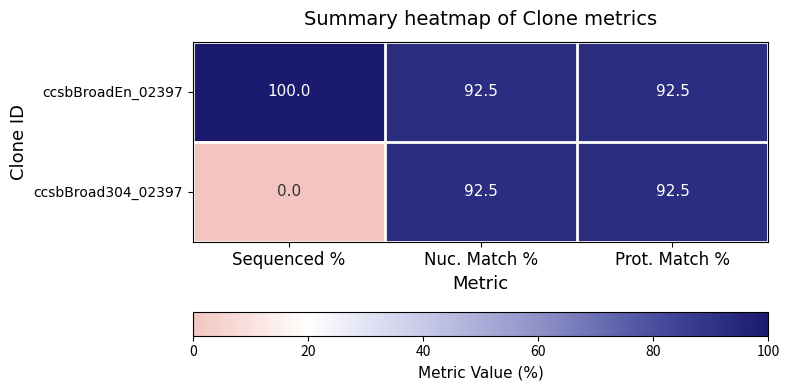

Rank the series by their maximum value, from highest to lowest.

ccsbBroadEn_02397, ccsbBroad304_02397